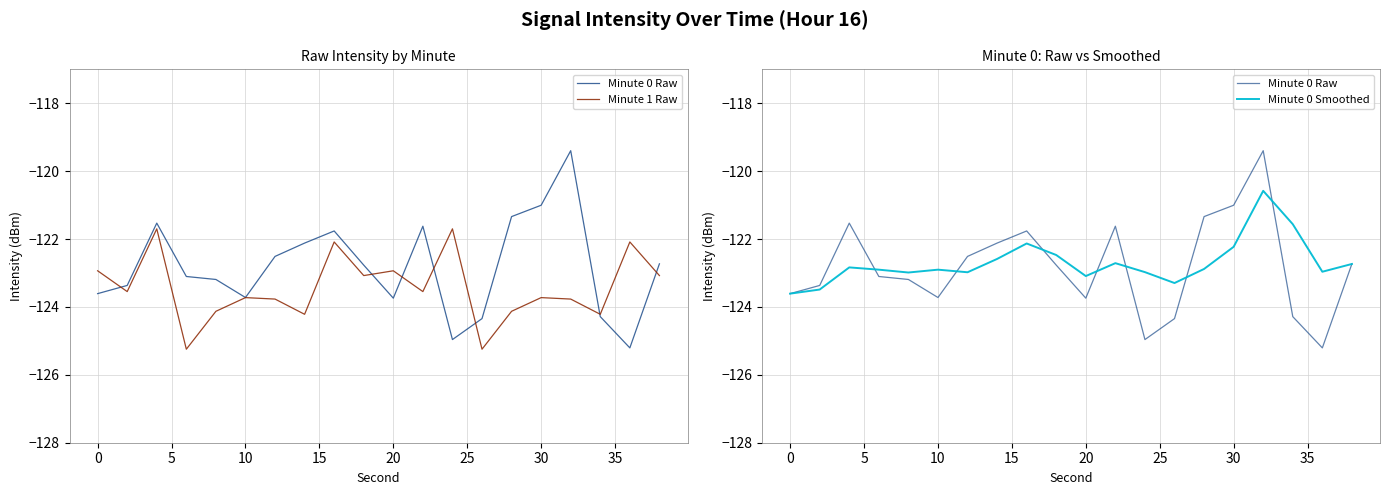

What is the sum of all Minute 1 Raw values?

-2468.9